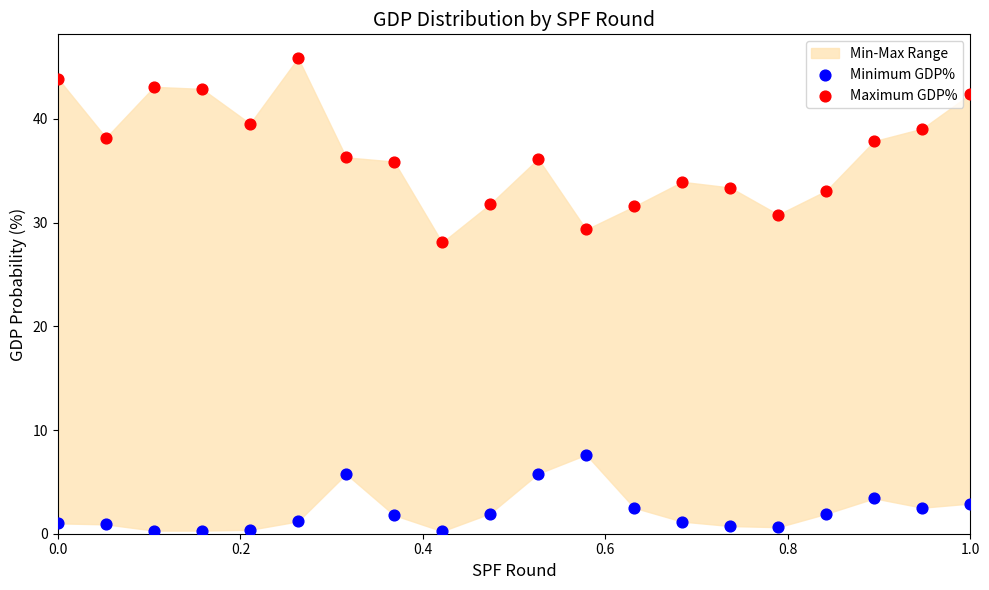

Which series has the largest Y range (max minus min)?

Maximum GDP%